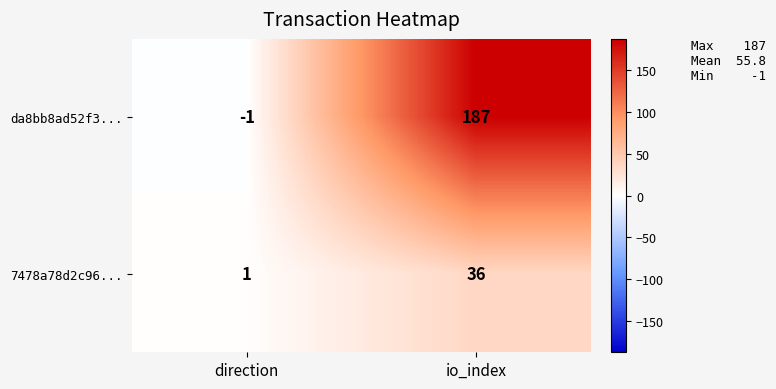

Which series changed the most between direction and io_index?

da8bb8ad52f3...